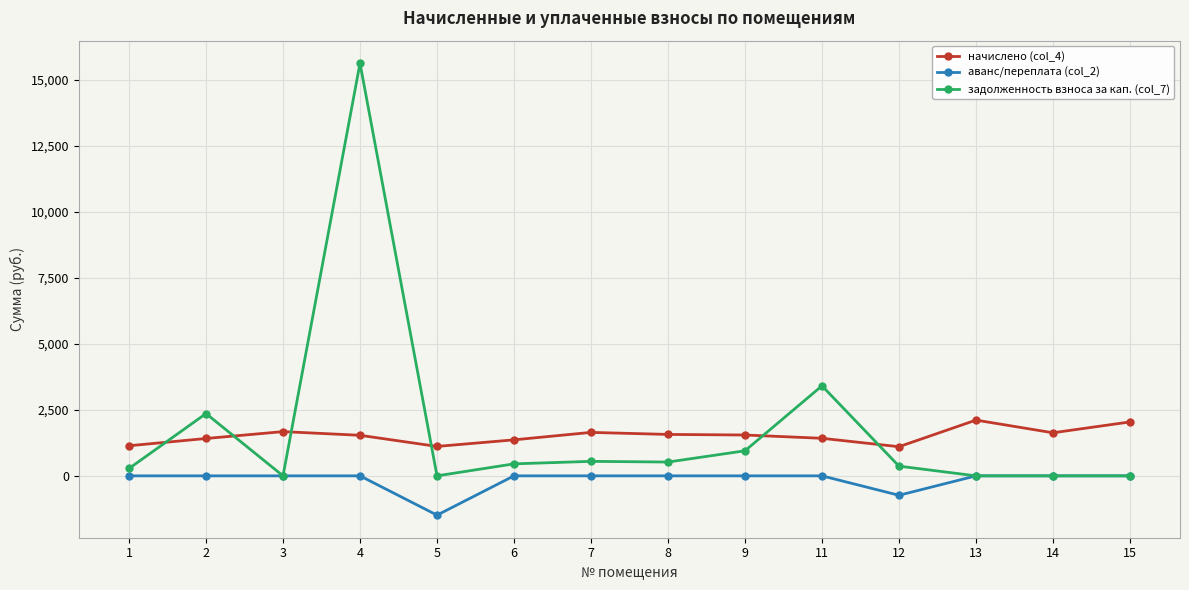

True or false: аванс/переплата (col_2) and начислено (col_4) intersect in this chart.

False